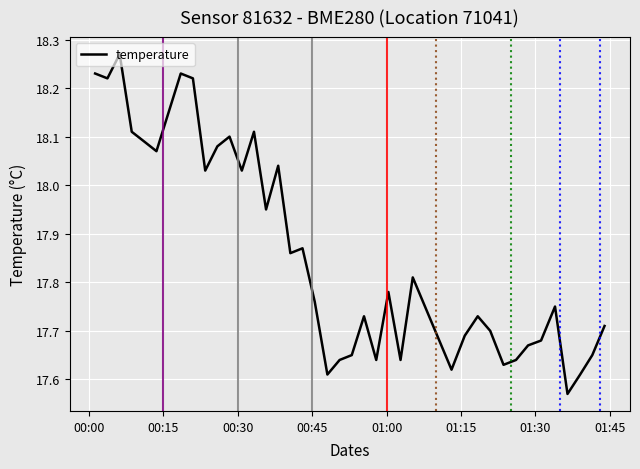

What is the difference between the maximum and minimum values?

0.7